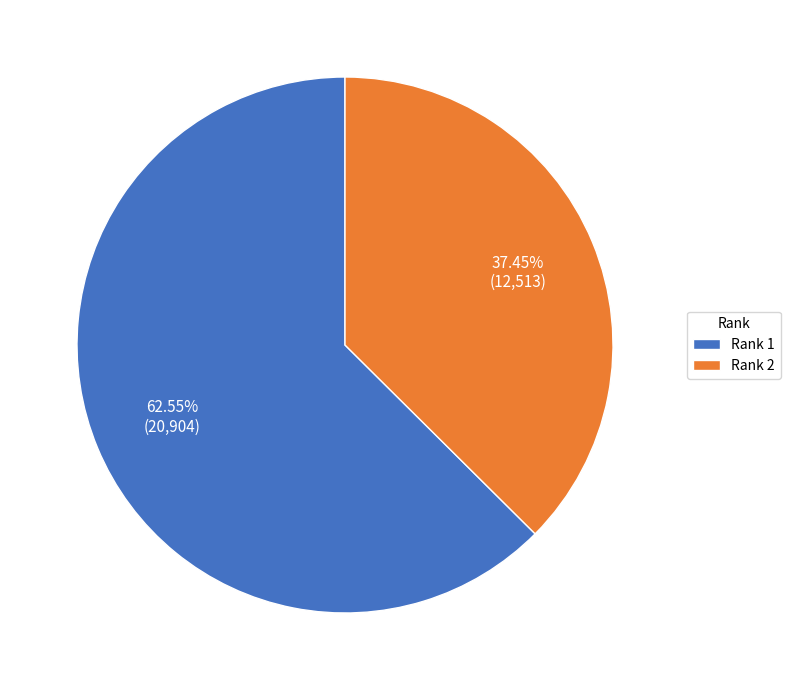

Which has a higher value, Rank 1 or Rank 2?

Rank 1